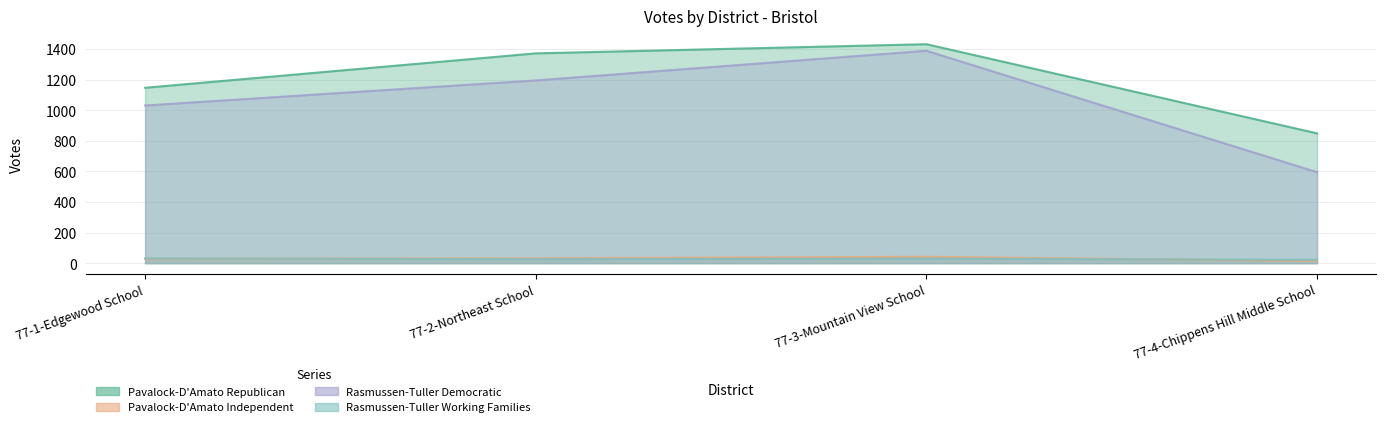

Read the Rasmussen-Tuller Democratic value at 77-4-Chippens Hill Middle School, to the nearest 50.

600